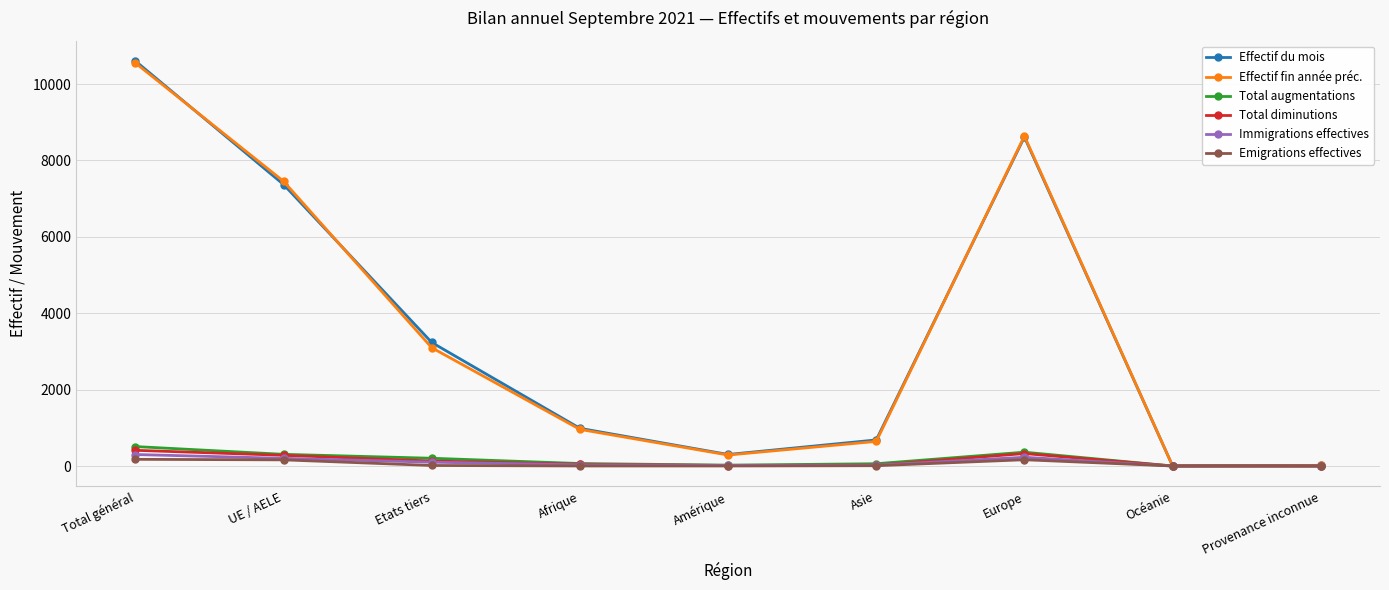

The value of Effectif du mois at Total général is 10603. True or false?

True